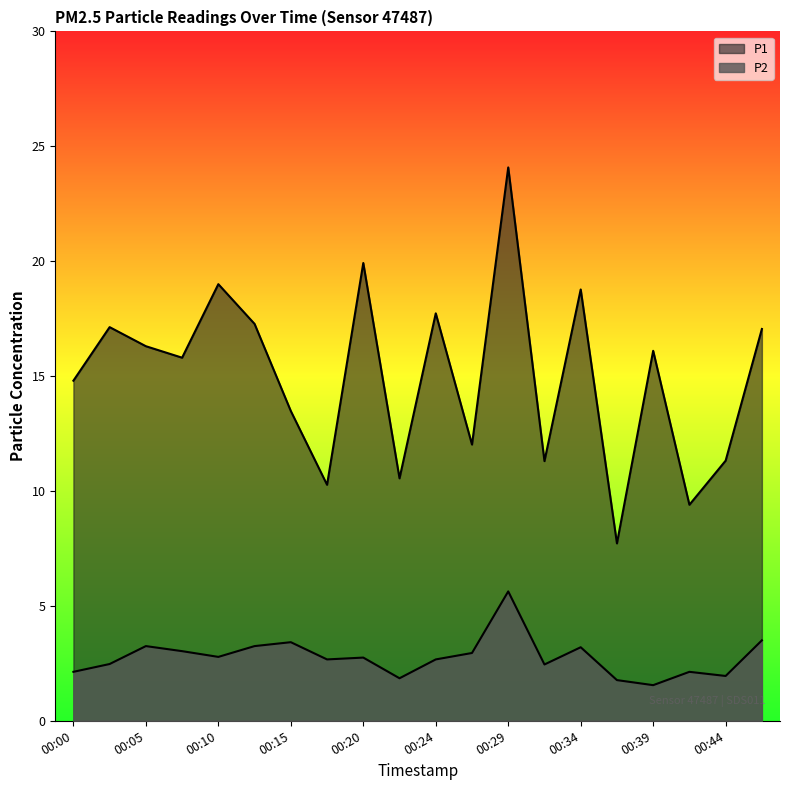

Reading right to left, transcribe all the data shown in this chart.

P1: 00:46=17.1	00:44=11.3	00:41=9.4	00:39=16.1	00:37=7.7	00:34=18.8	00:32=11.3	00:29=24.1	00:27=12.0	00:24=17.7	00:22=10.6	00:20=19.9	00:17=10.3	00:15=13.5	00:12=17.3	00:10=19.0	00:07=15.8	00:05=16.3	00:03=17.1	00:00=14.8
P2: 00:46=3.5	00:44=1.9	00:41=2.1	00:39=1.6	00:37=1.8	00:34=3.2	00:32=2.5	00:29=5.6	00:27=3.0	00:24=2.7	00:22=1.9	00:20=2.8	00:17=2.7	00:15=3.4	00:12=3.2	00:10=2.8	00:07=3.0	00:05=3.2	00:03=2.5	00:00=2.1